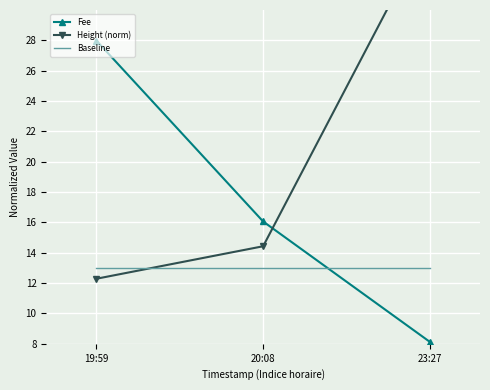

What is the total value across all series at 23:27?

56.5